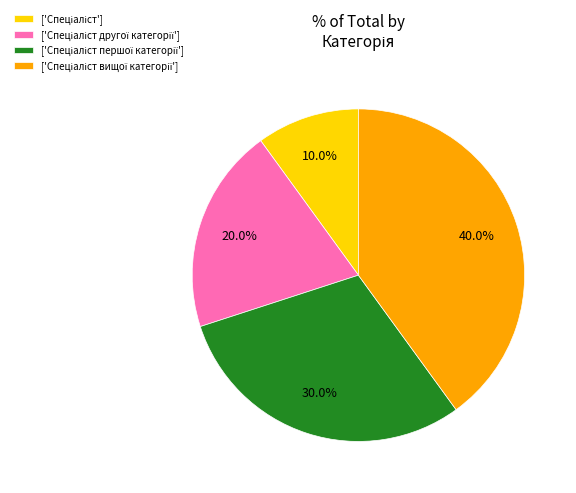

Does any single category account for the majority?

No